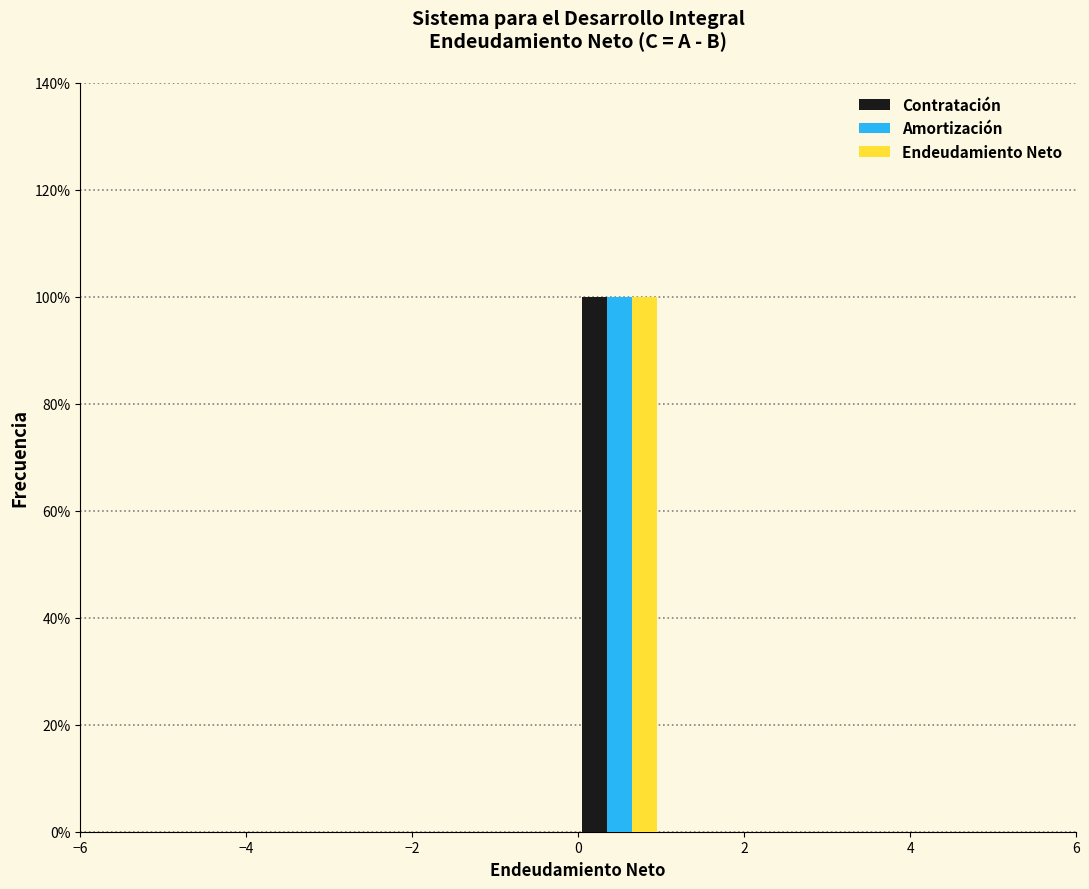

What is the height of the Endeudamiento Neto bar covering 0 to 1 on the x-axis? The values are not printed on the chart, so give them approximately, as read against the axis.

100